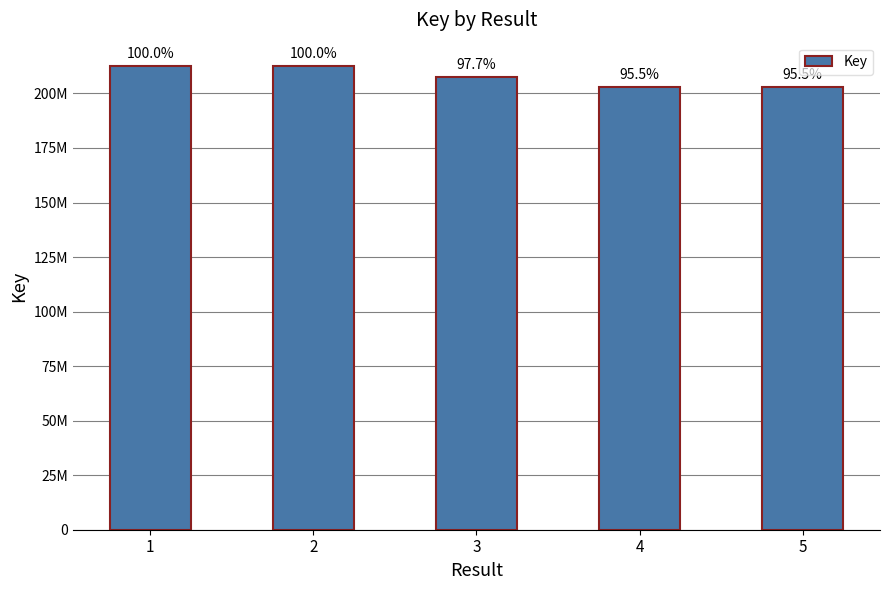

Between 1 and 5, which is larger?

1